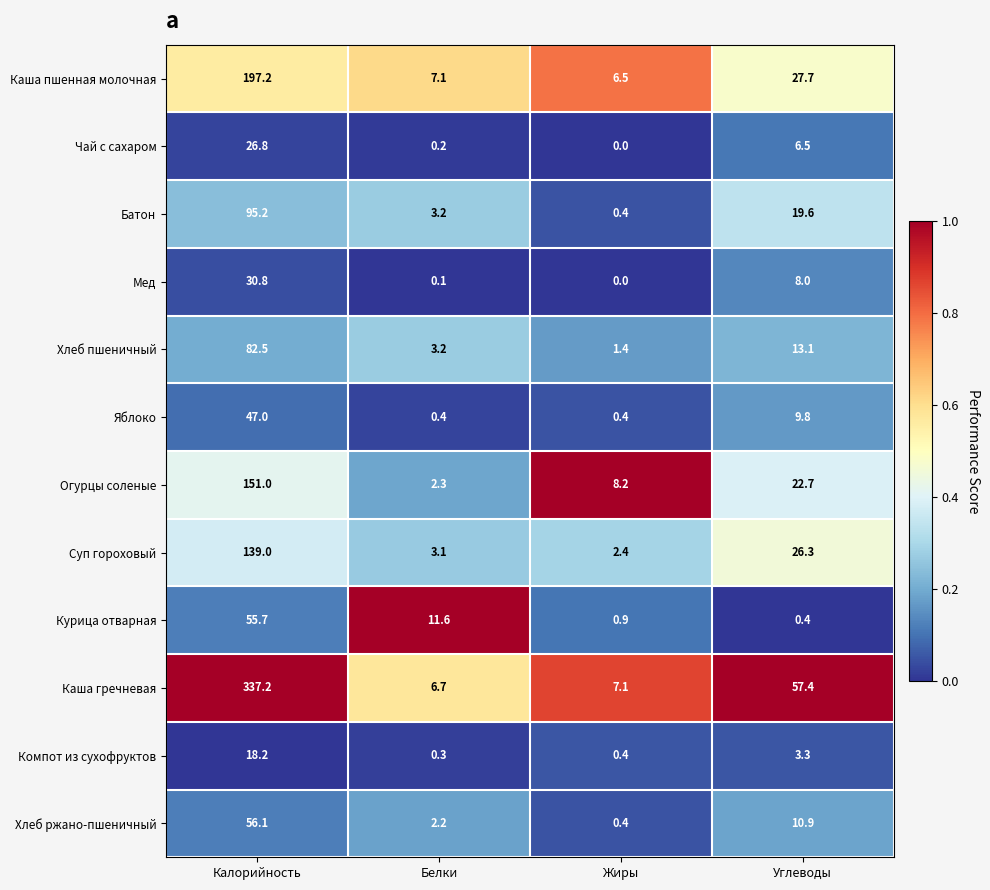

The Хлеб пшеничный series shows 1.4 at Жиры. True or false?

True